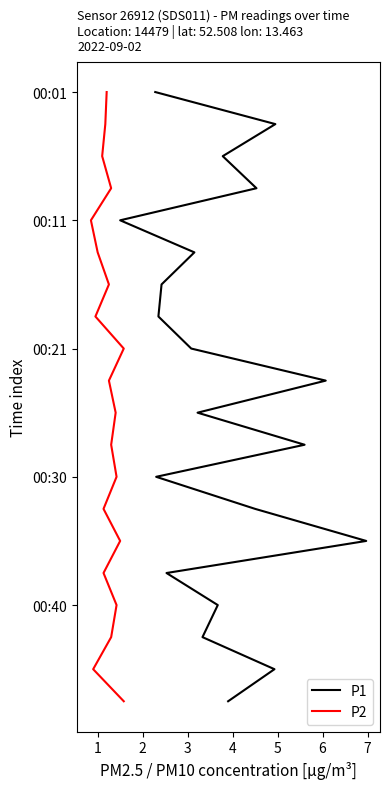

How many data points does each series have?

20